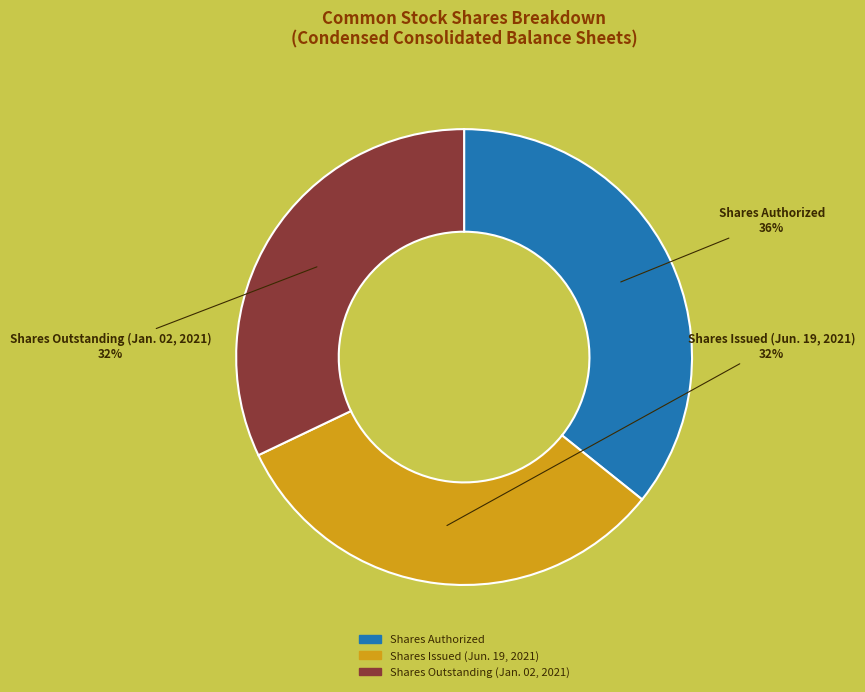

To the nearest percent, what portion does Shares Outstanding (Jan. 02, 2021) represent?

32%